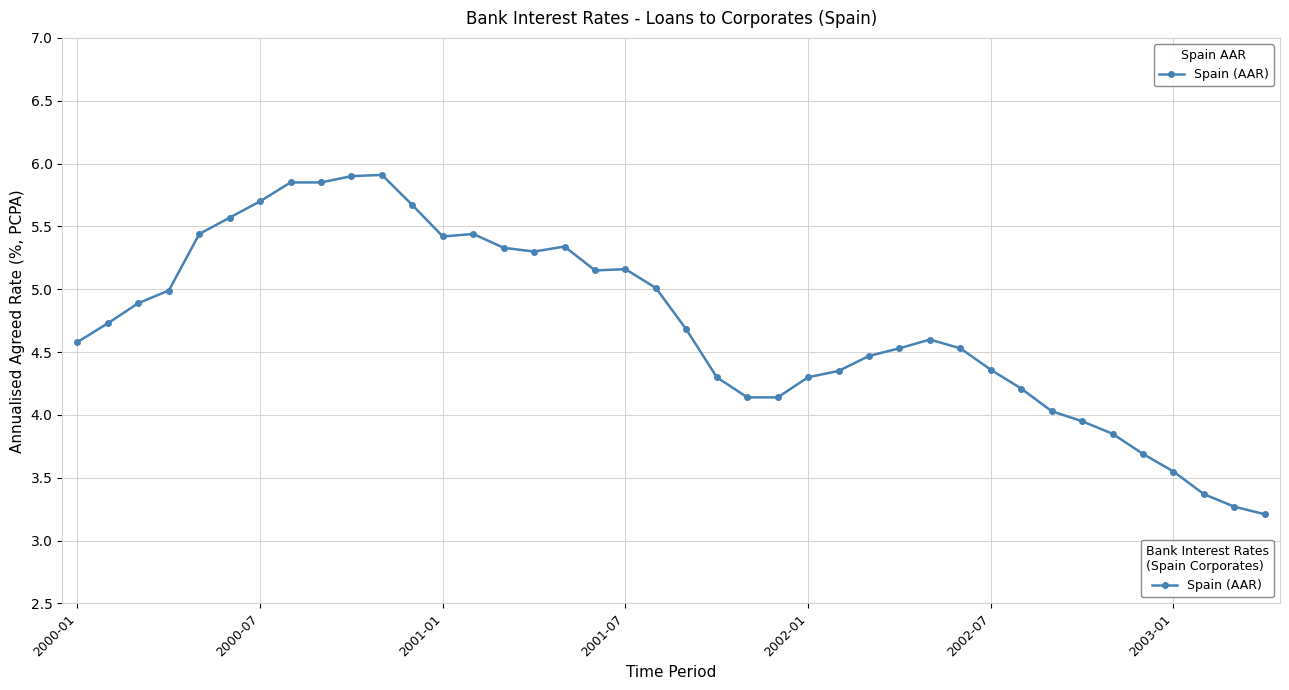

True or false: the data has more than 2 interior local peaks.

True